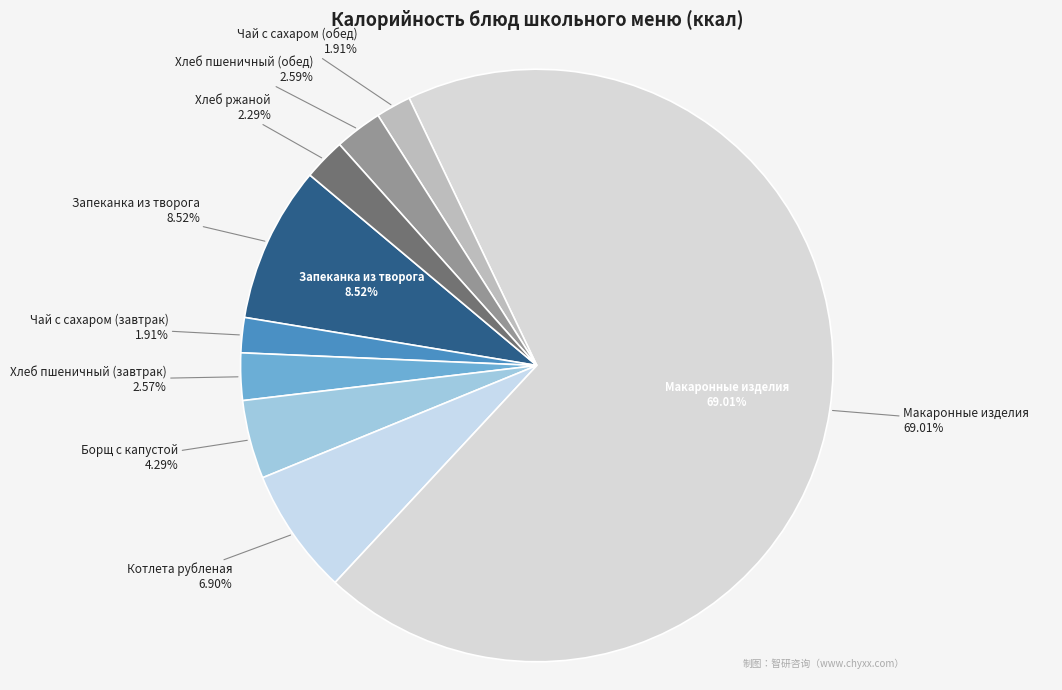

Is the sum of Хлеб пшеничный (обед) and Запеканка из творога greater than half?

No